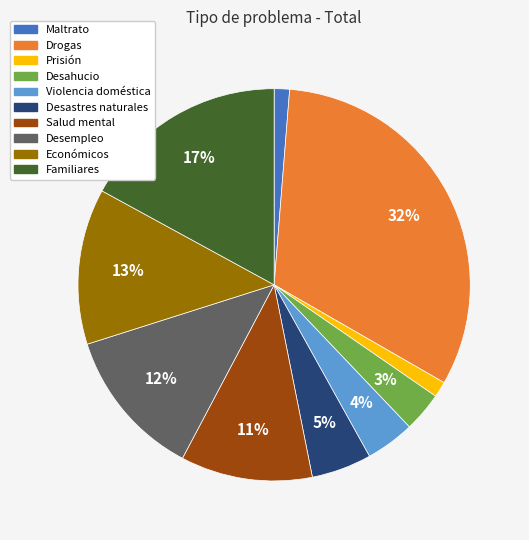

Is the sum of Drogas and Económicos greater than half?

No